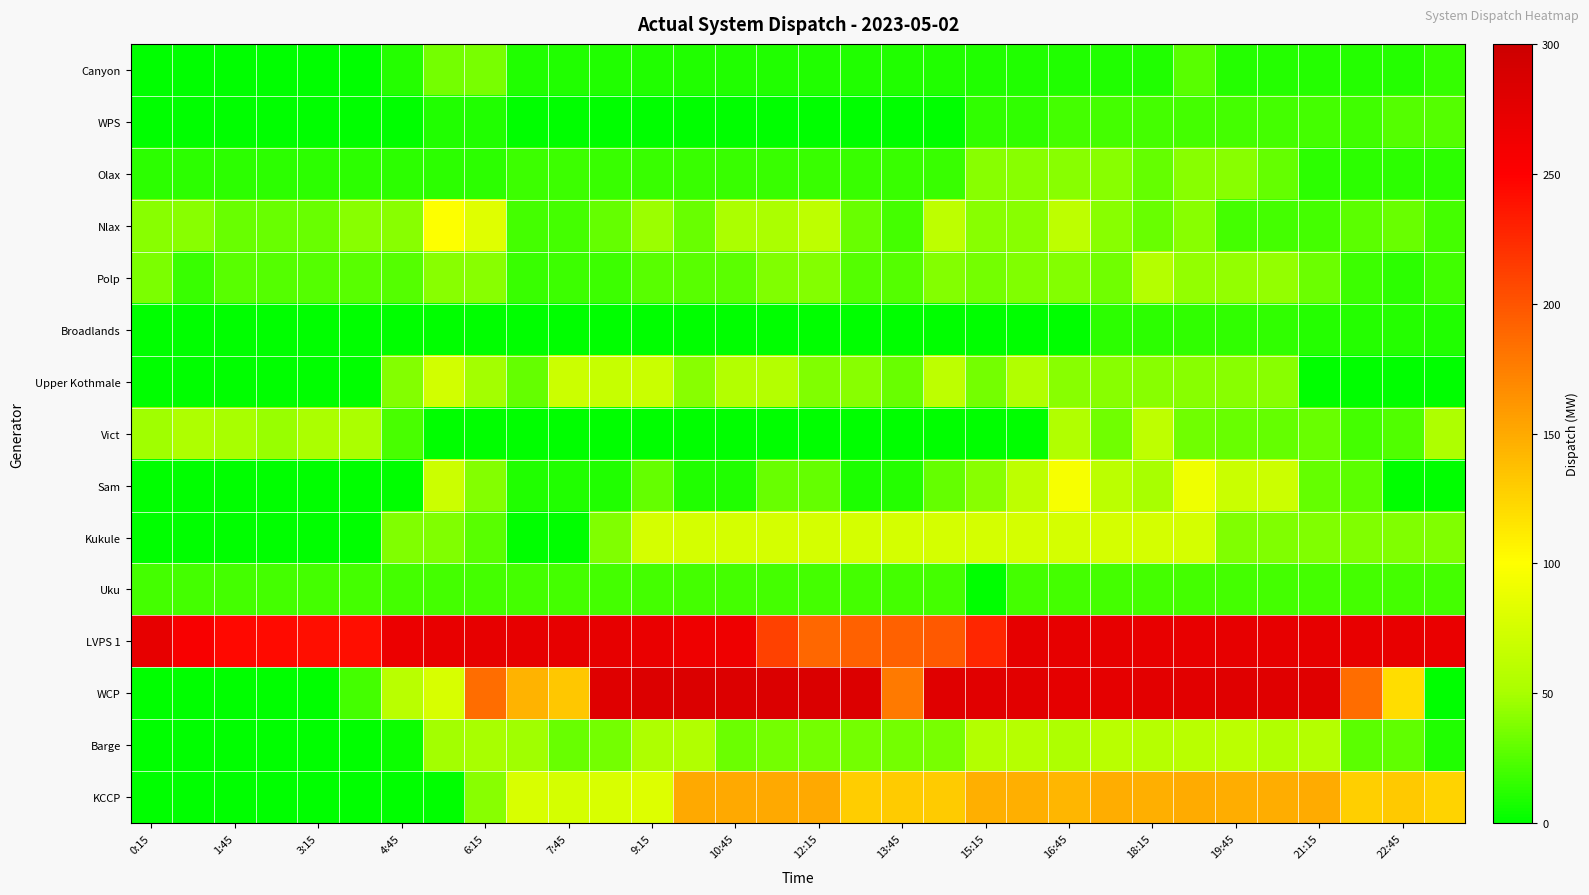

At how many categories does at least one series exceed 165?

32